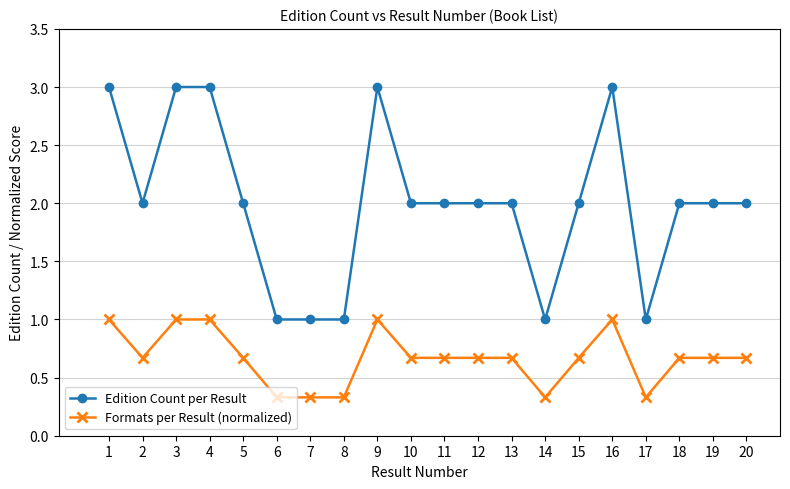

True or false: Edition Count per Result and Formats per Result (normalized) intersect in this chart.

False